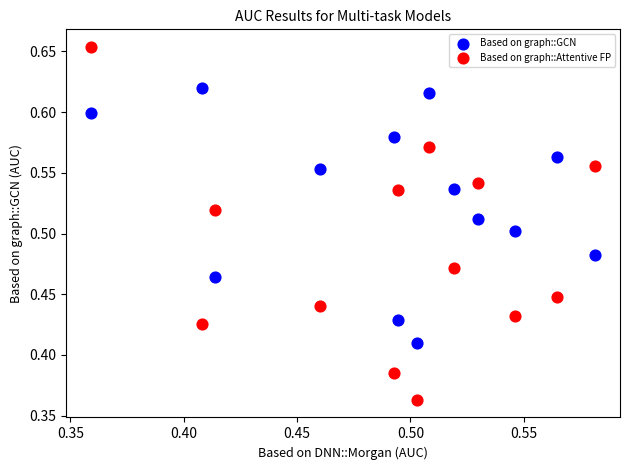

What are all the series names shown in the legend?

Based on graph::GCN, Based on graph::Attentive FP